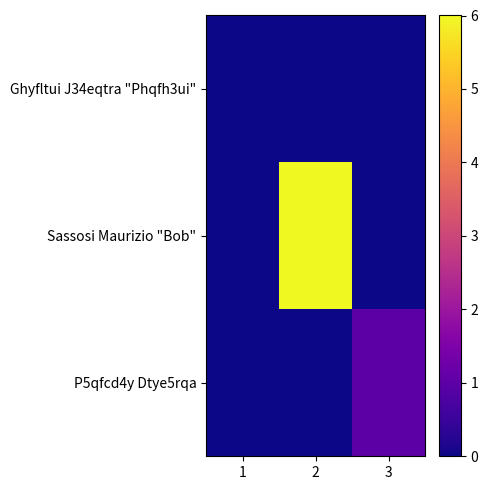

Which has a higher value, 3 or 1?

3